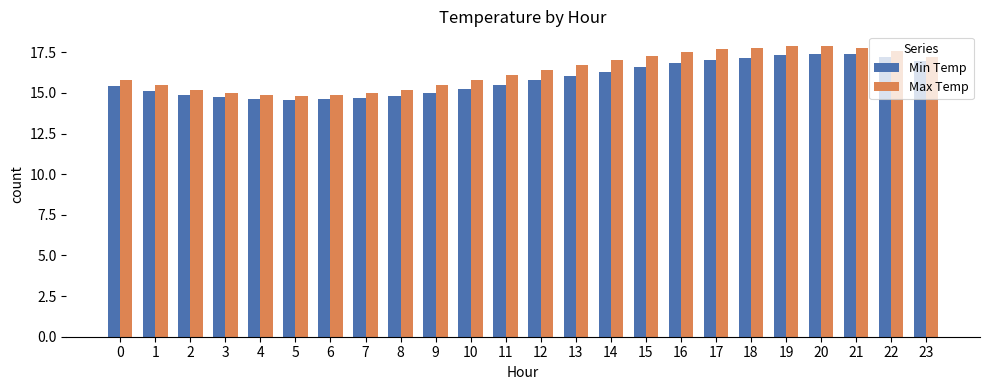

True or false: Min Temp has a value of 16.0 at 13.

True